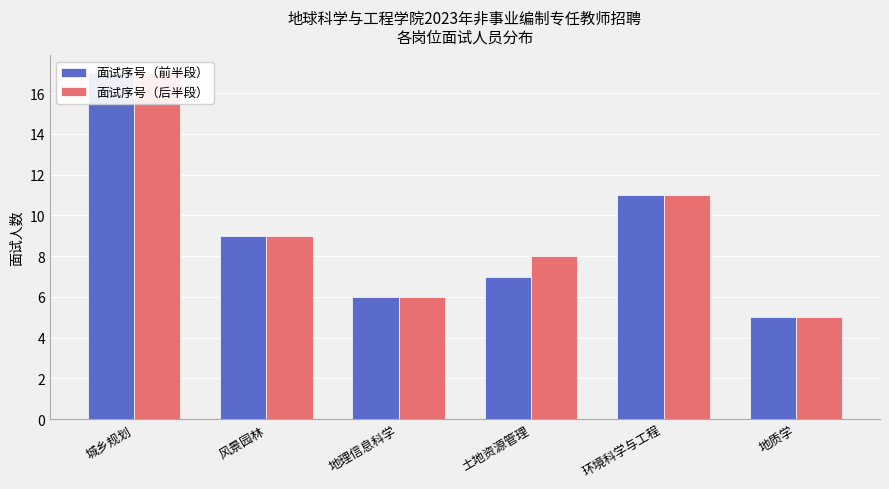

Does the chart contain any negative values?

No